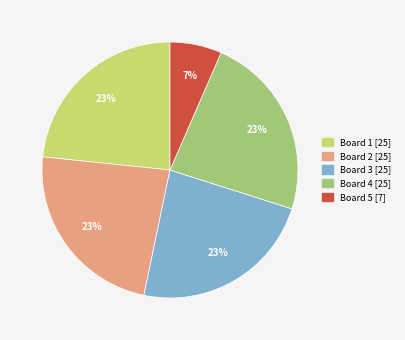

To the nearest percent, what portion does Board 3 represent?

23%